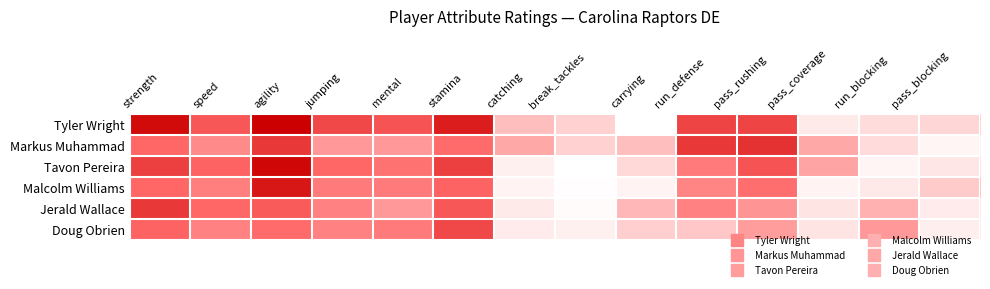

Which category has the lowest value across all series?

carrying